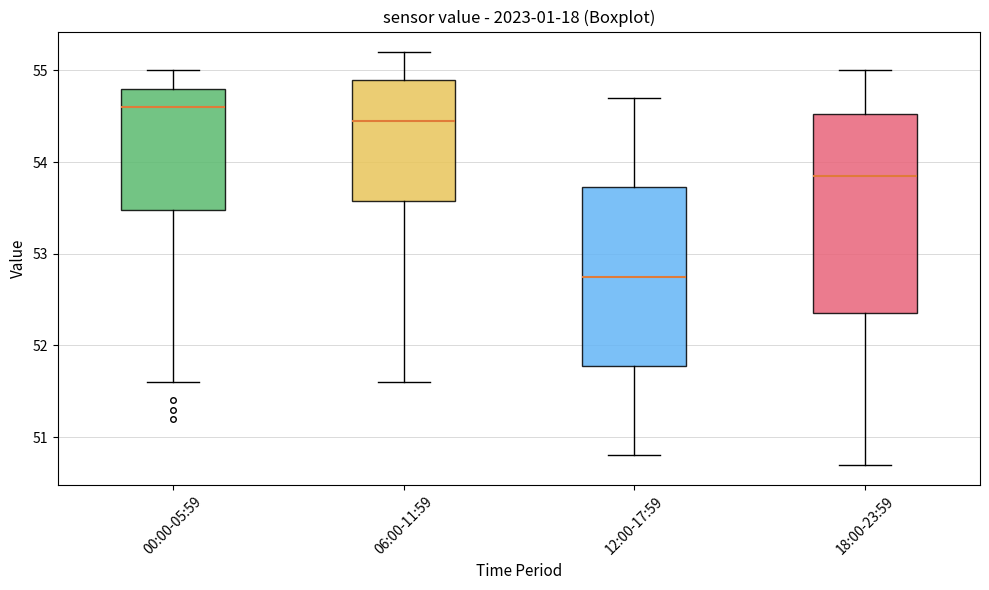

Which box's median line is the lowest?

12:00-17:59